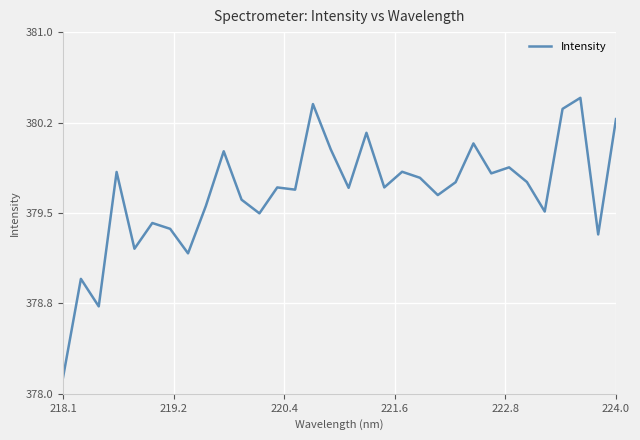

Does the chart have visible grid lines?

Yes